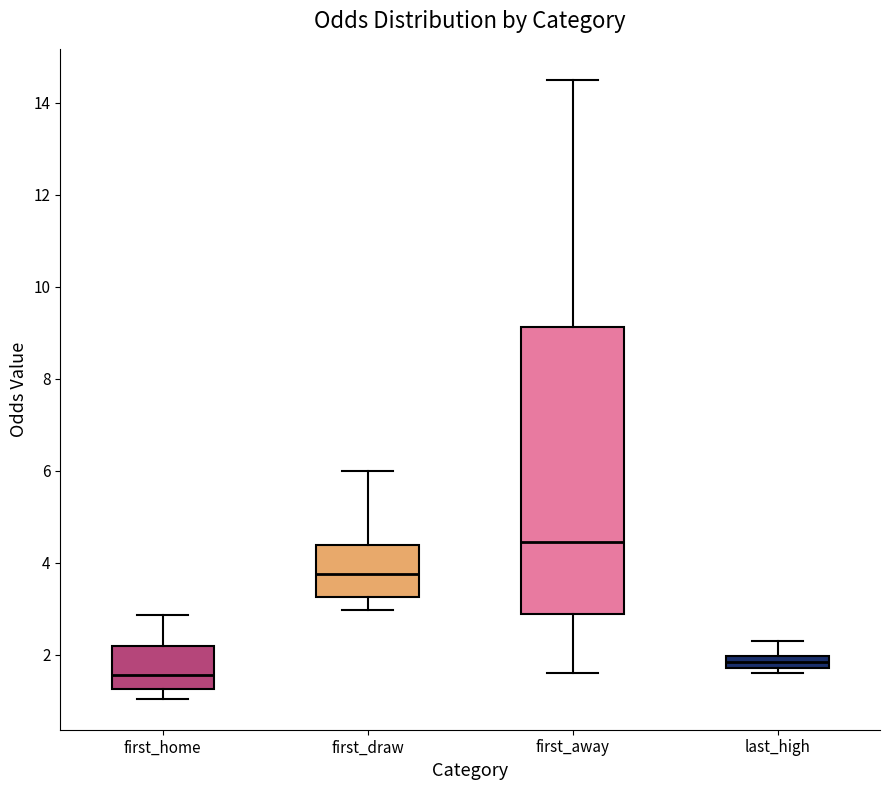

Comparing the boxes themselves (not the whiskers), which one is the tallest?

first_away